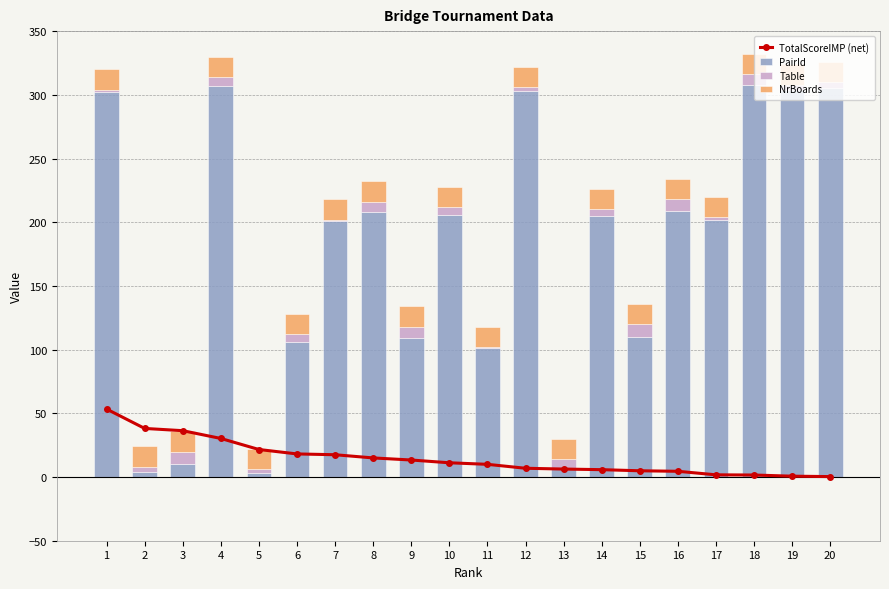

Between 7 and 19, which series saw the biggest shift?

PairId